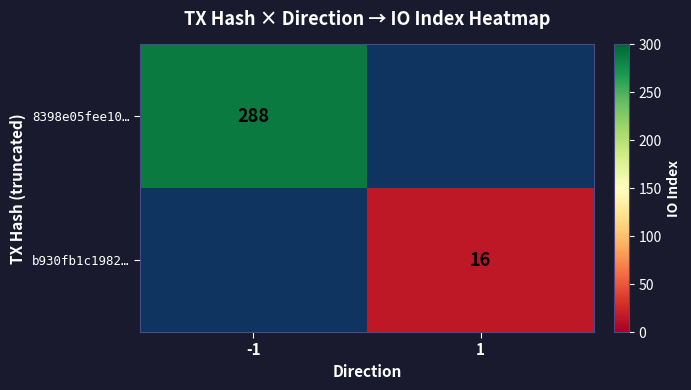

What is the greatest value displayed?

288.0